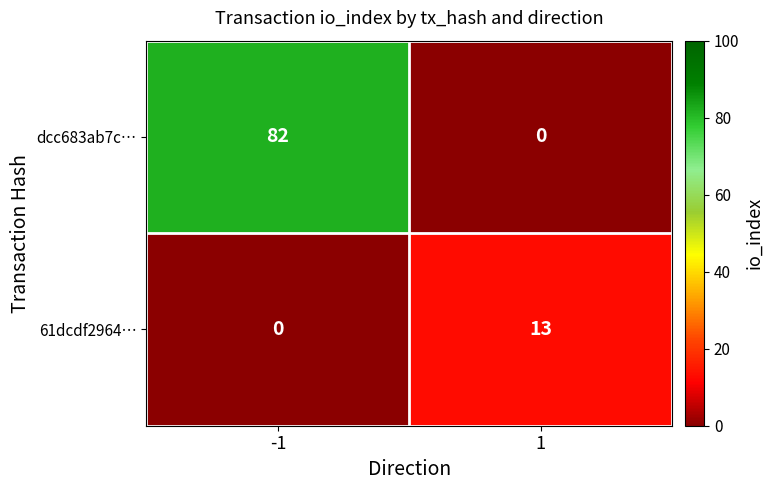

True or false: dcc683ab7c… has a value of 0 at 1.

True